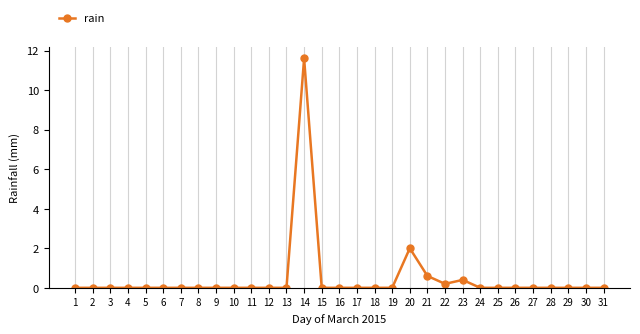

What is the change in value from 8 to 14?

+11.6